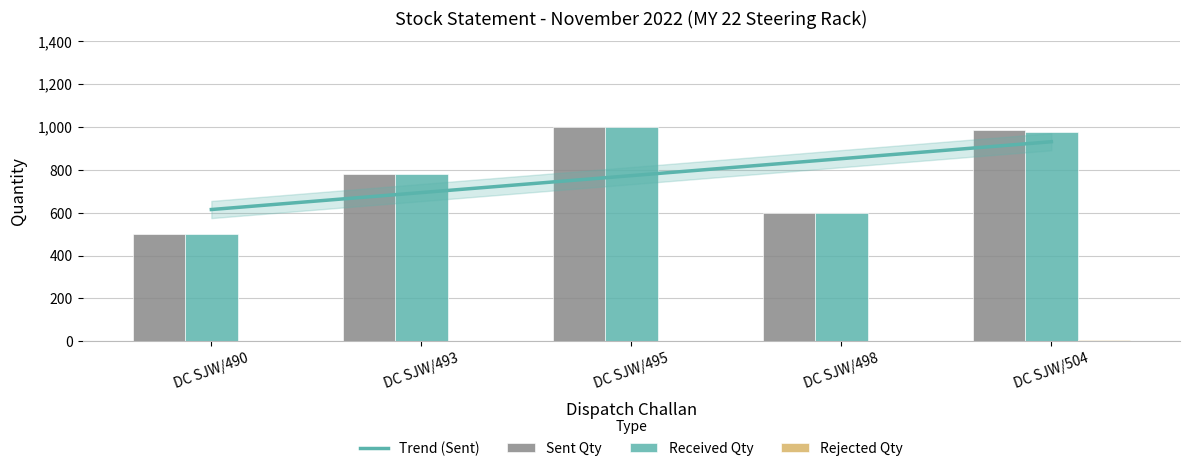

Between DC SJW/495 and DC SJW/504, which series saw the biggest shift?

Received Qty